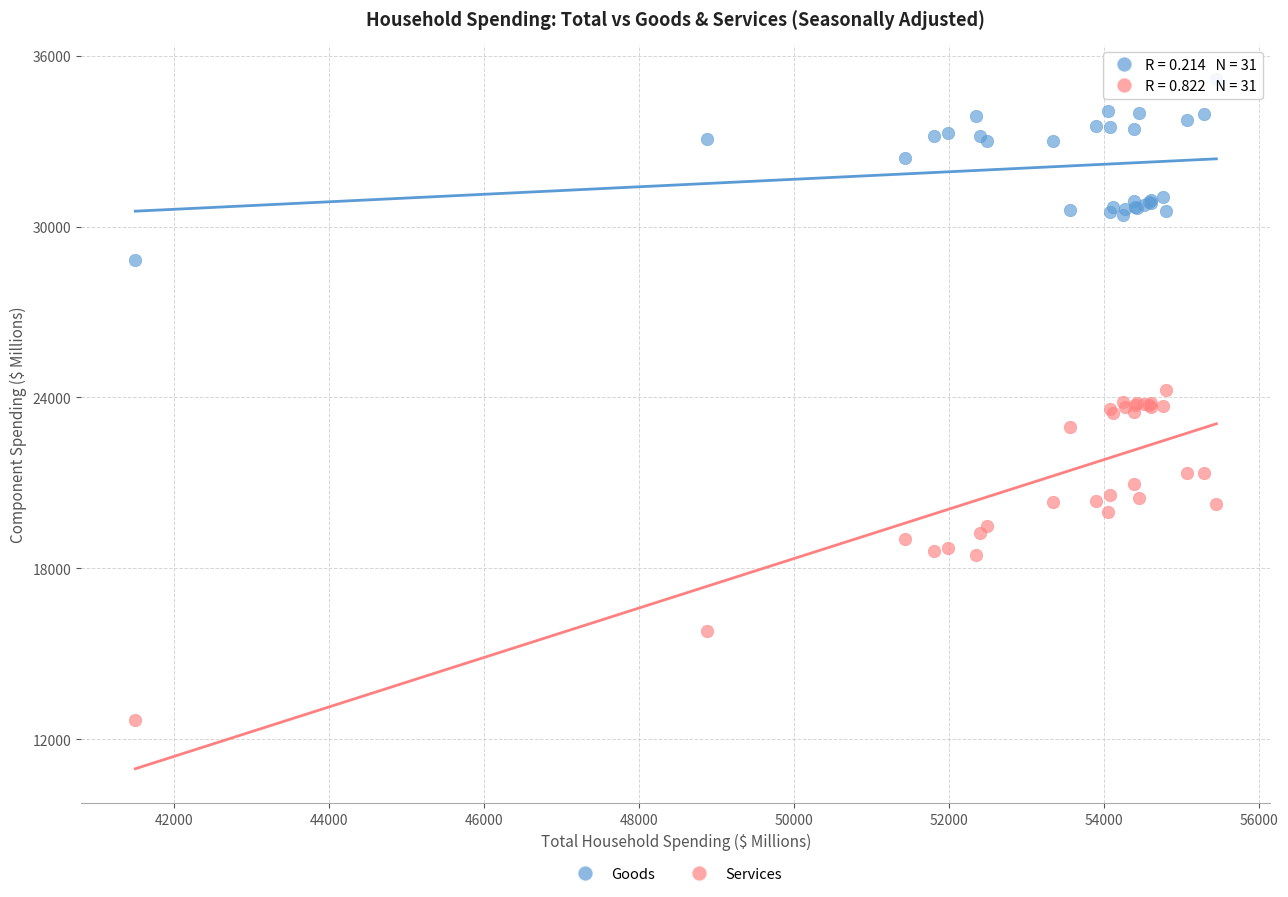

In the Goods series, what Y value is closest to 32008?

32418.1